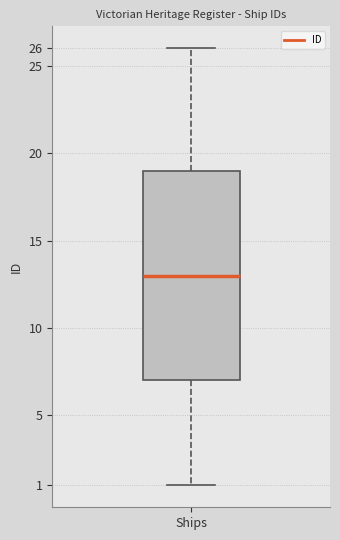

Where is the lower edge of the box for Ships on the y-axis? The values are not printed on the chart, so give them approximately, as read against the axis.

7